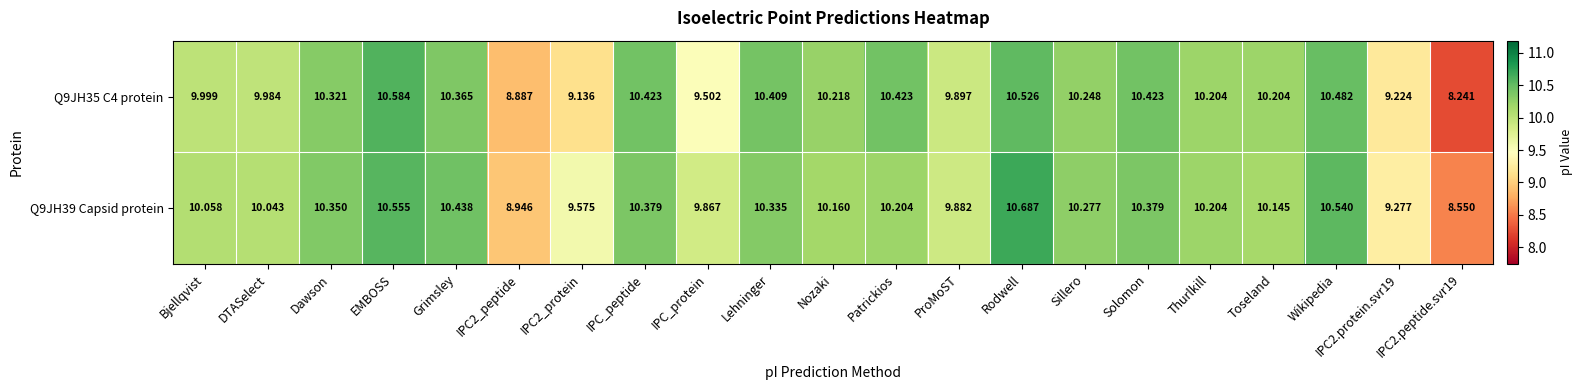

How many series are shown in this chart?

2